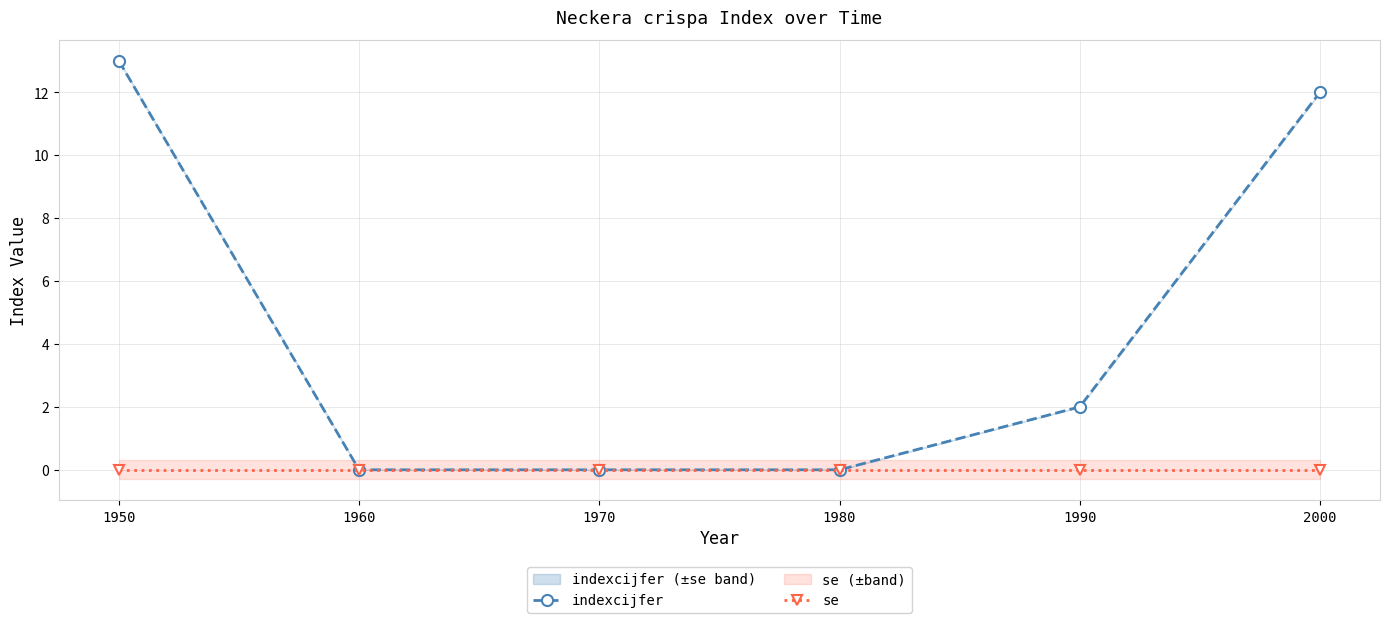

Which series has the largest total across all categories?

indexcijfer